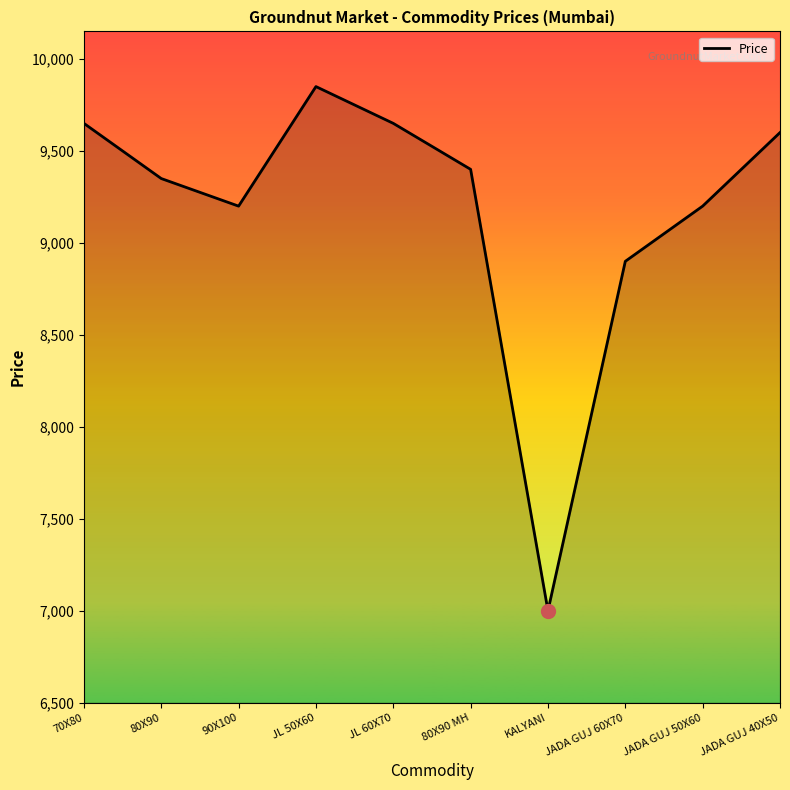

Reading right to left, list all the values displayed in this chart.

9600	9200	8900	7000	9400	9650	9850	9200	9350	9650